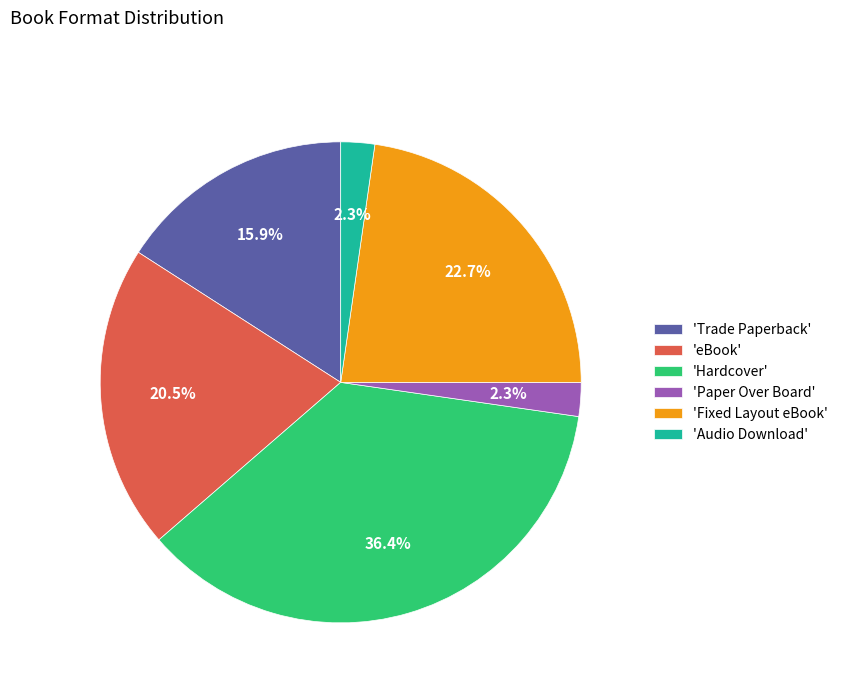

Which category has the biggest portion of the pie?

'Hardcover'